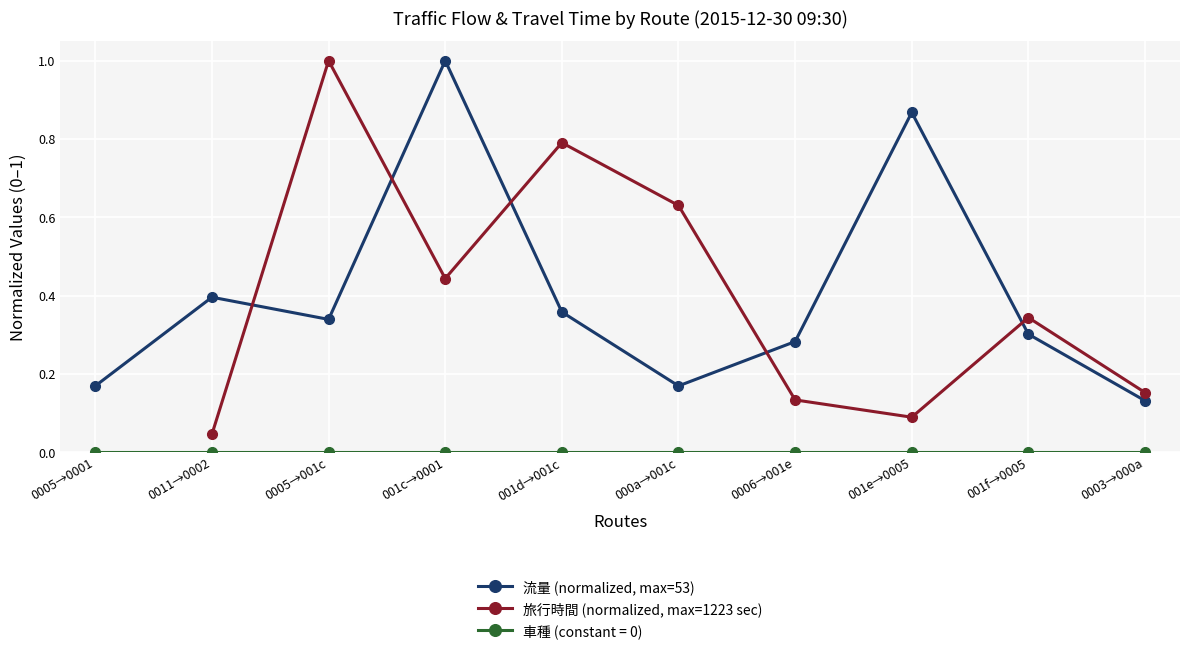

Count the 旅行時間 (normalized, max=1223 sec) values in the range 0 to 1.

9